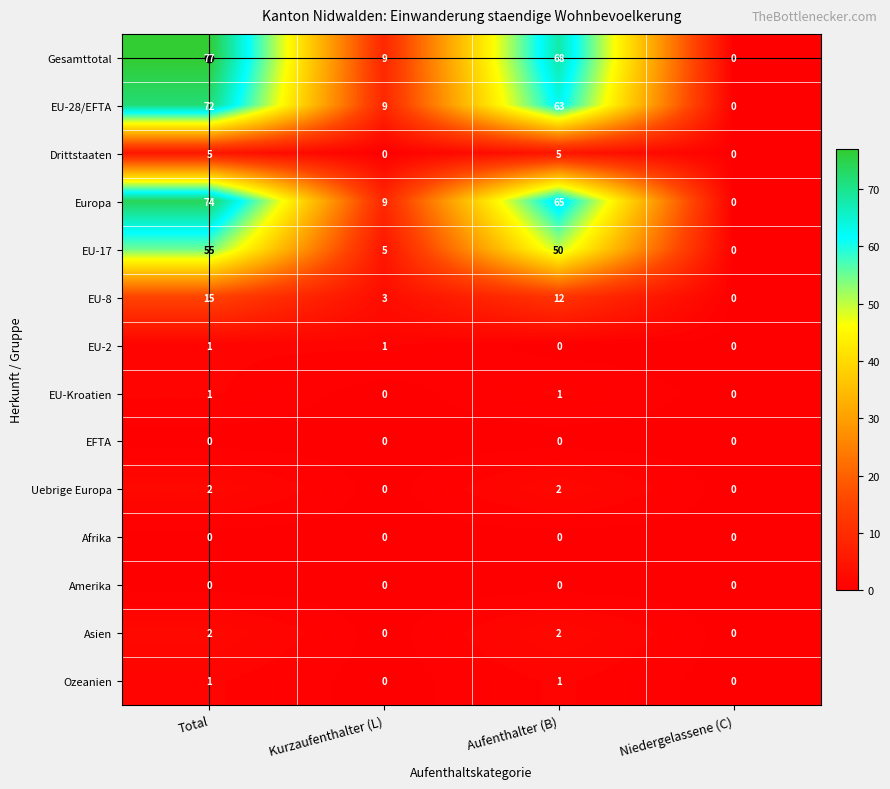

Count the number of data series in this chart.

14